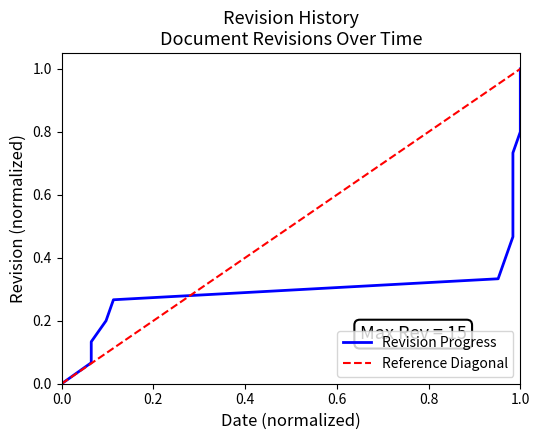

Which has a higher value, 2013-11-13 or 2013-09-13?

2013-11-13